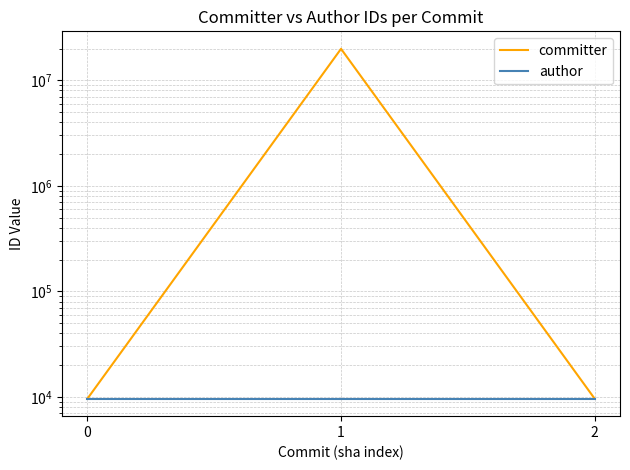

Reading left to right, what are all the values shown in this chart?

committer: 9599	19864447	9599
author: 9599	9599	9599